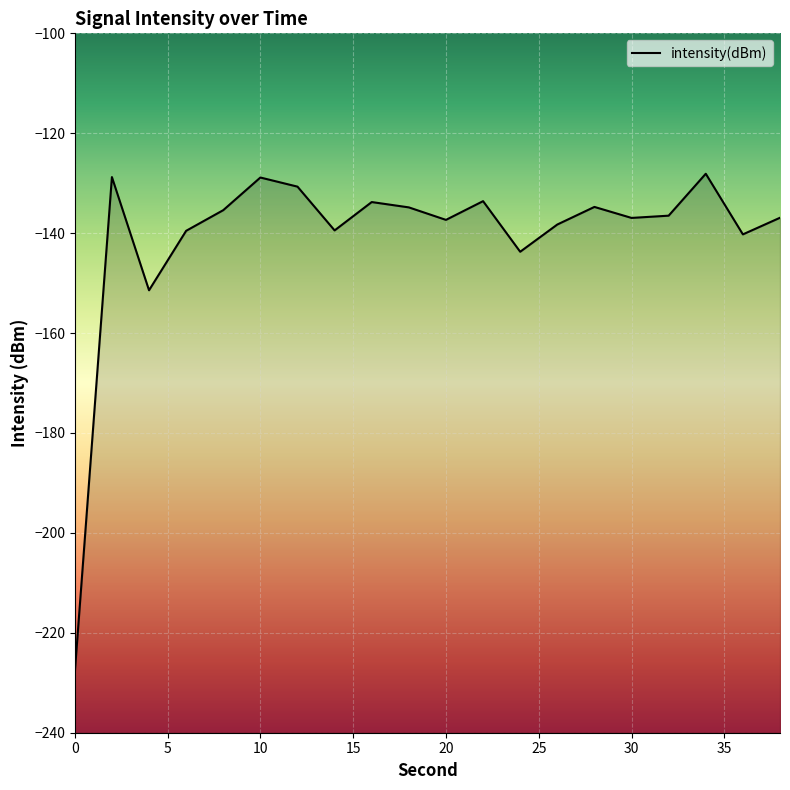

True or false: the data shows -228.0 at 0.

True